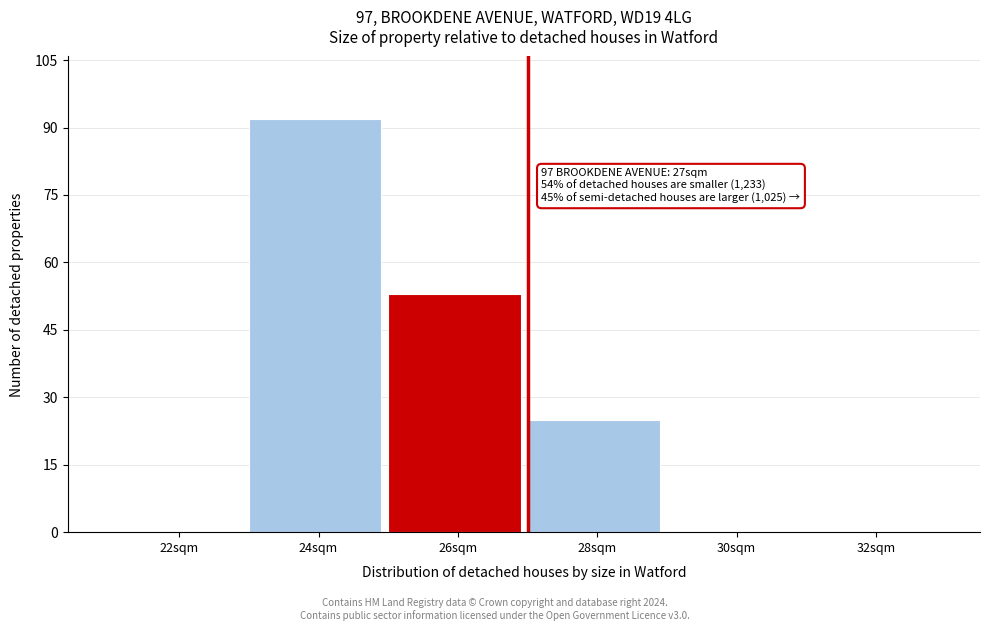

Reading right to left, extract all data points from this chart.

32sqm=0	30sqm=0	28sqm=25	26sqm=53	24sqm=92	22sqm=0